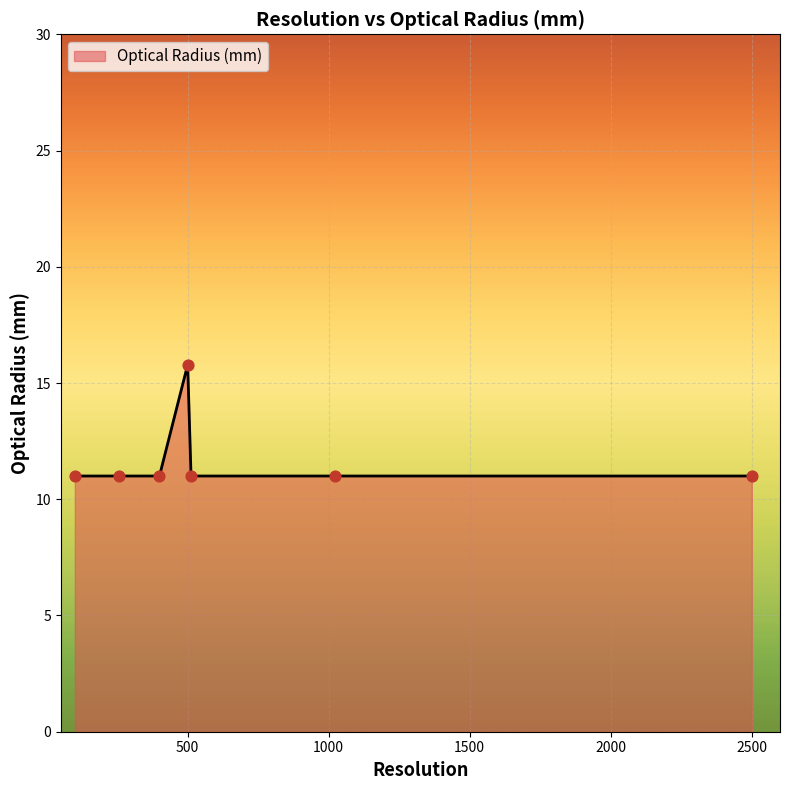

What is the smallest value displayed?

11.0